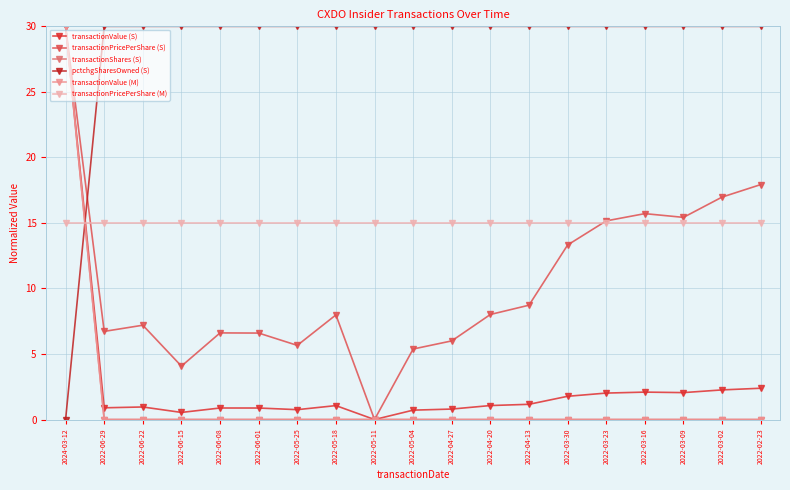

Does the chart have visible grid lines?

Yes